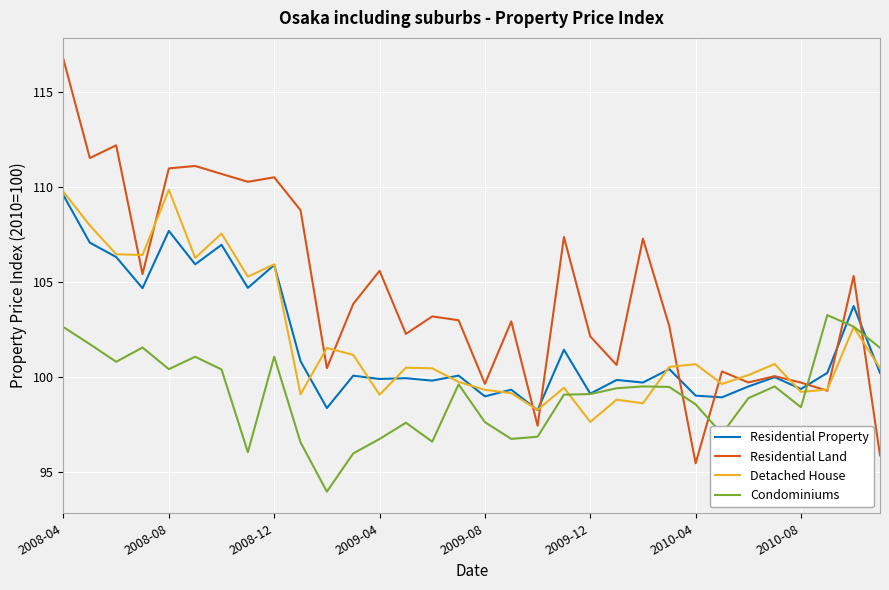

Which series has the largest total across all categories?

Residential Land